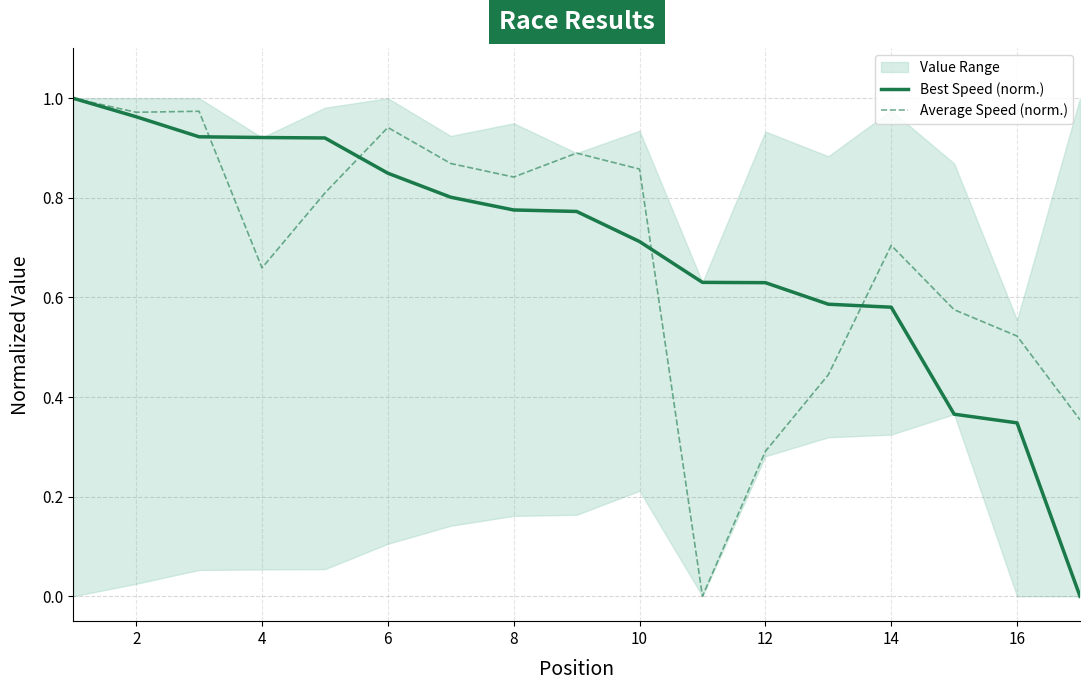

The value of Average Speed (norm.) at 14 is 0.7. True or false?

True